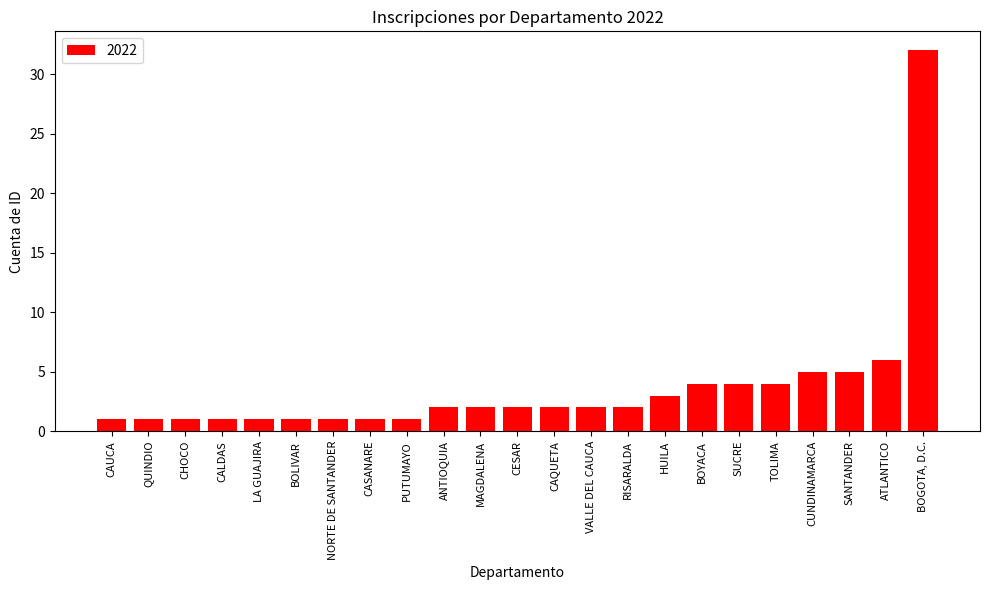

What is the difference between the maximum and minimum values?

31